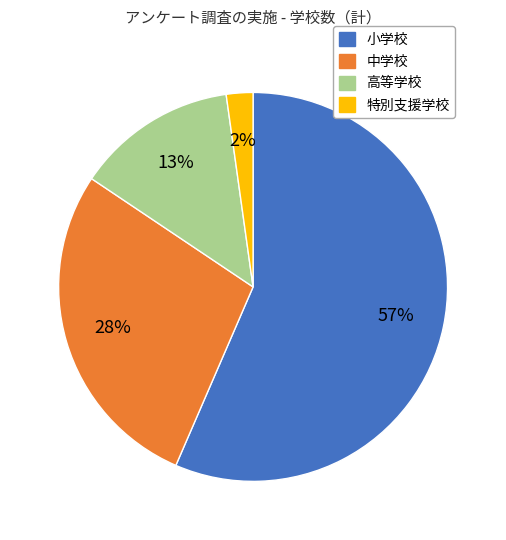

Does any single category account for the majority?

Yes